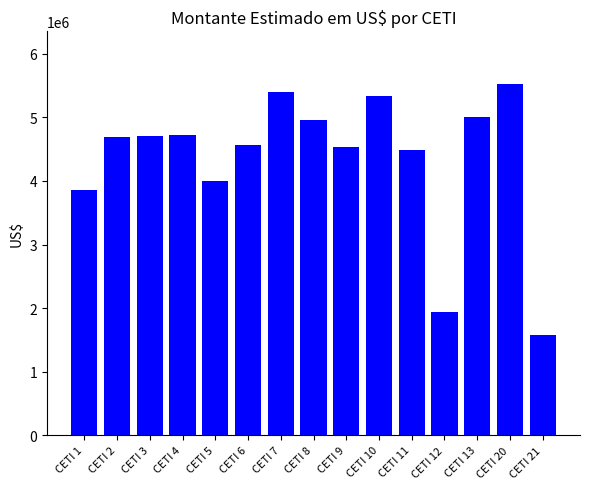

Where is the data nearest to the value 3552631?

CETI 1